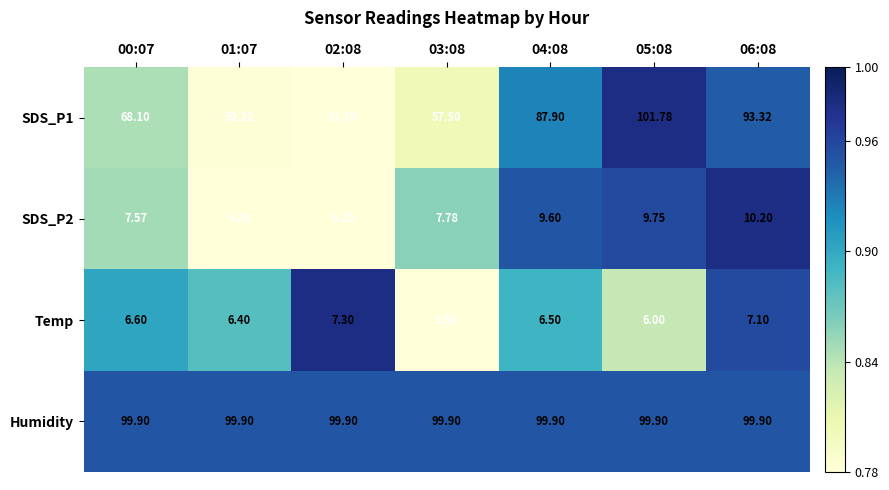

List the series in order of their peak value, highest first.

SDS_P1, Humidity, SDS_P2, Temp